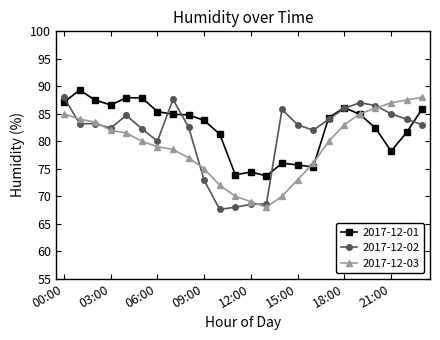

Rank the series by their average value, from lowest to highest.

2017-12-03, 2017-12-02, 2017-12-01